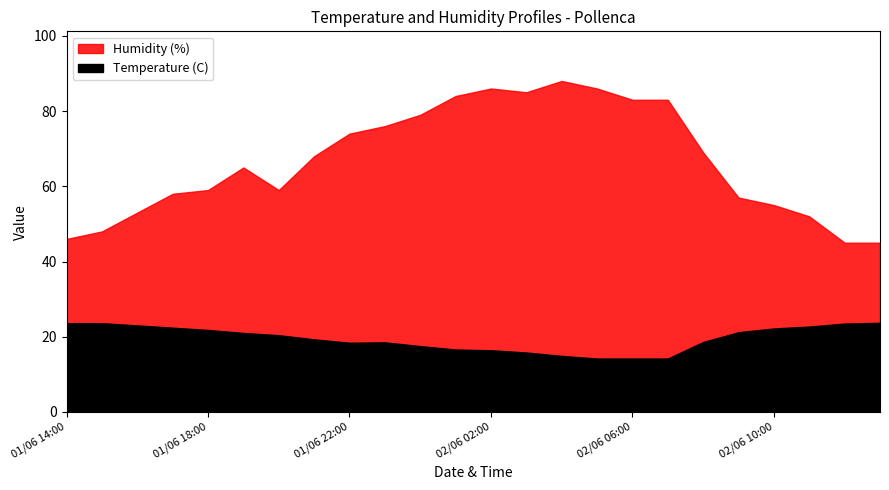

What is the sum of all Temperature (C) values?

467.7